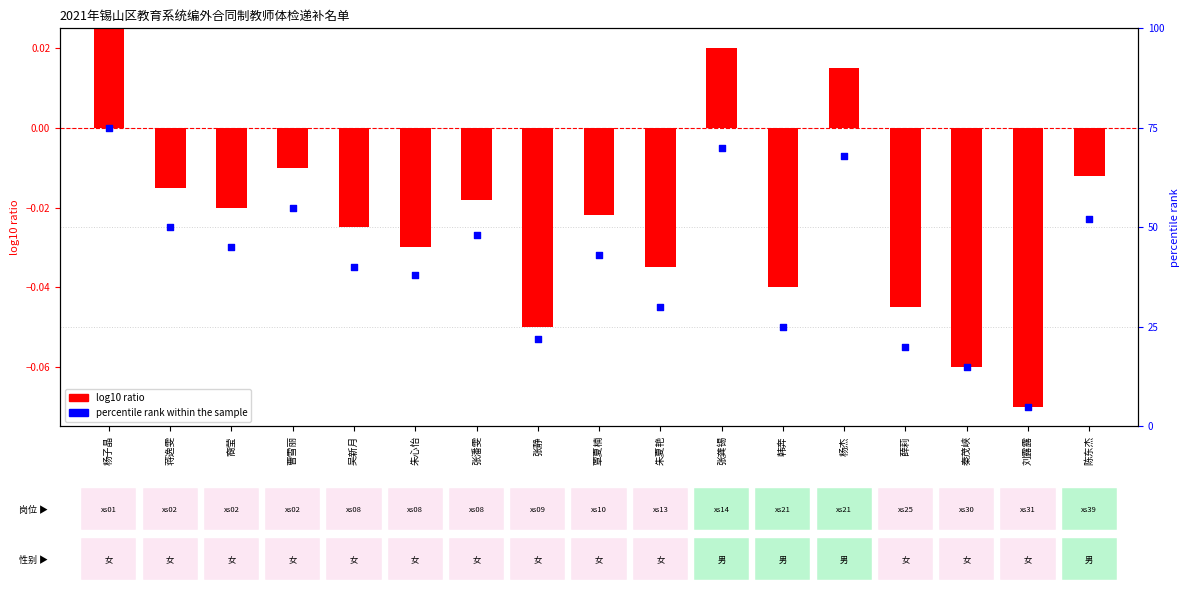

Which series has the largest total across all categories?

percentile rank within the sample